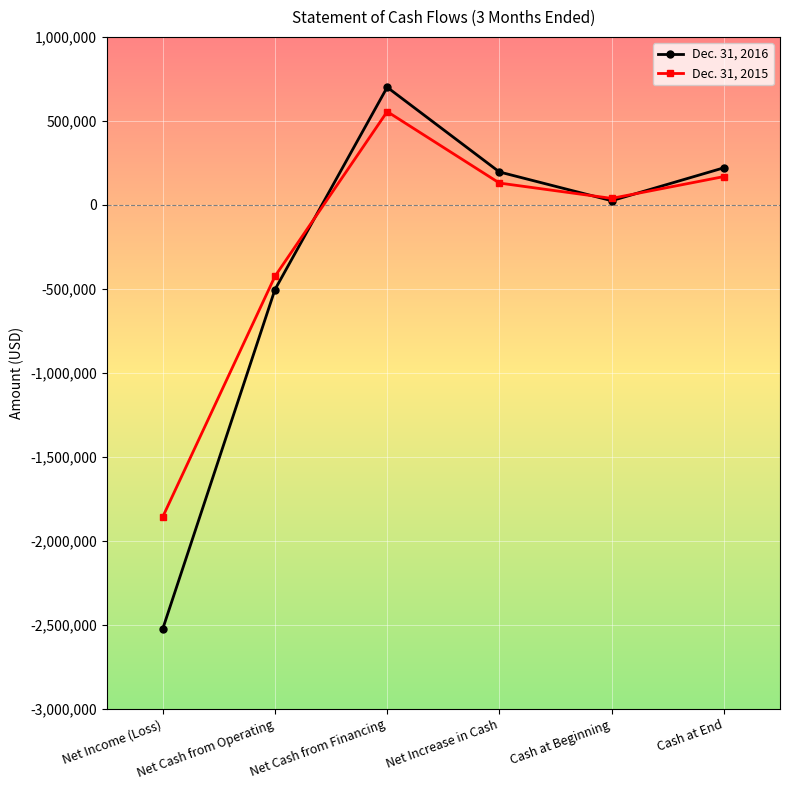

How many interior local valleys does the Dec. 31, 2016 series have?

1